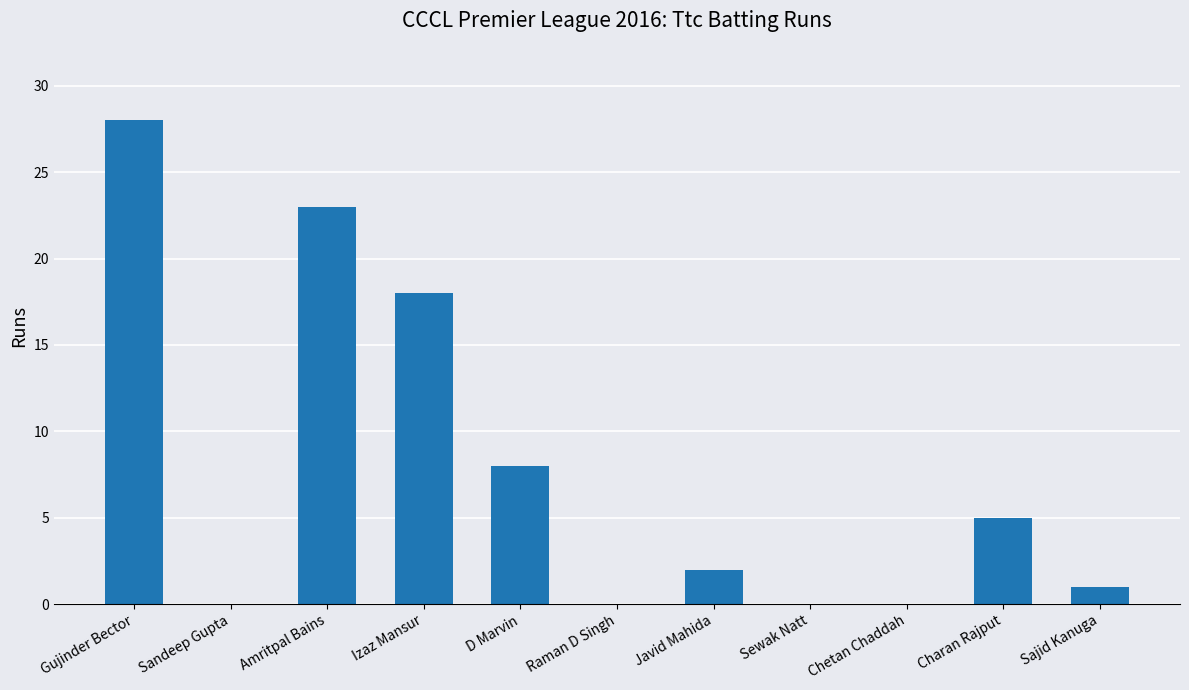

What is the sum of the values at Javid Mahida and Amritpal Bains?

25